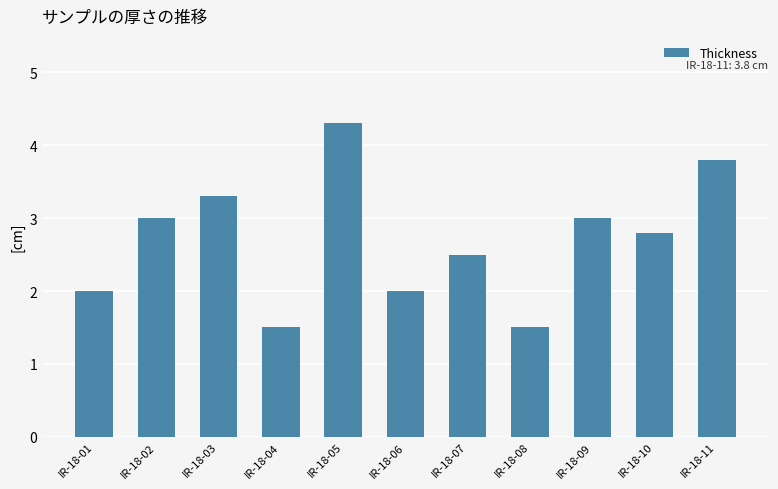

How many bars are there in total?

11